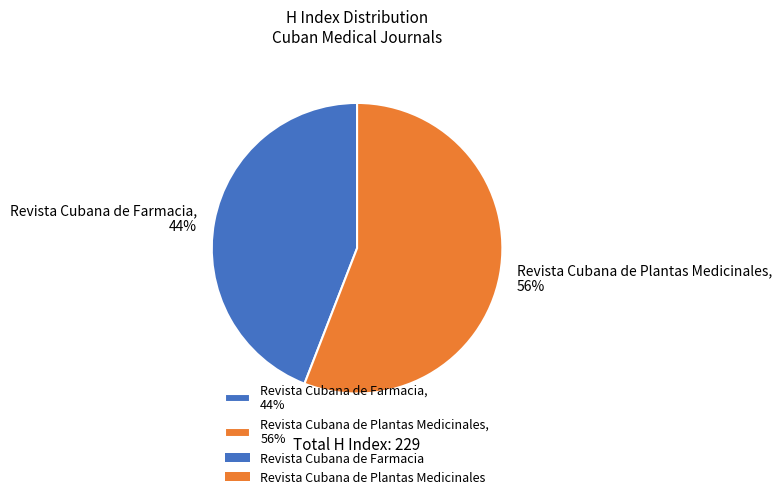

Is the sum of Revista Cubana de Farmacia, 44% and Revista Cubana de Plantas Medicinales, 56% greater than half?

Yes